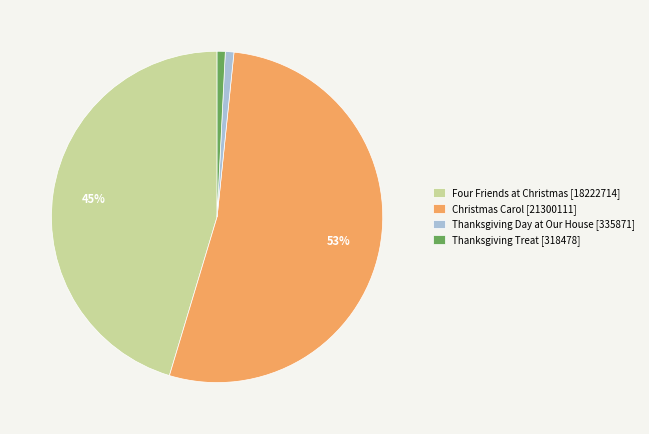

The Christmas Carol [21300111] slice represents 48% of the pie. True or false?

False